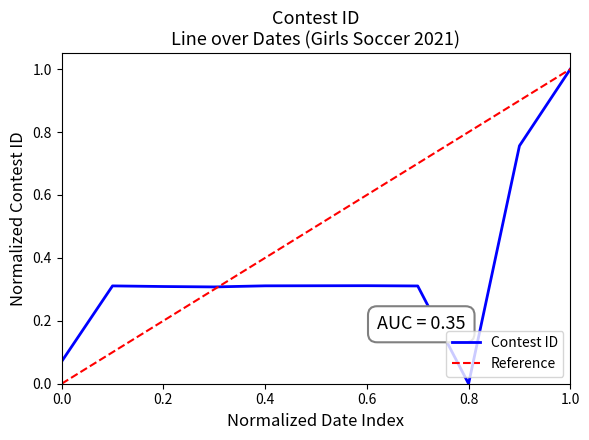

How many positive values are there?

10